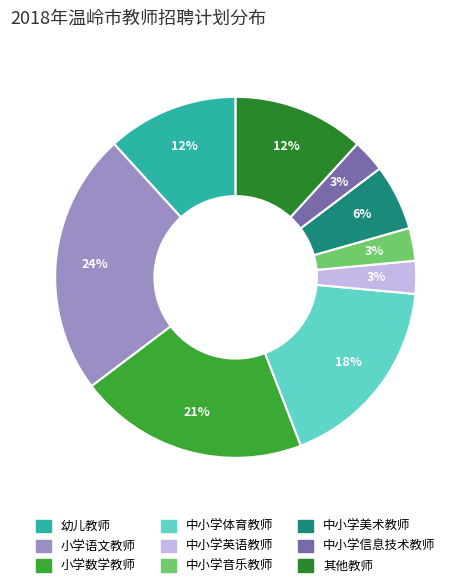

To the nearest percent, what percentage of the pie is 中小学美术教师?

6%